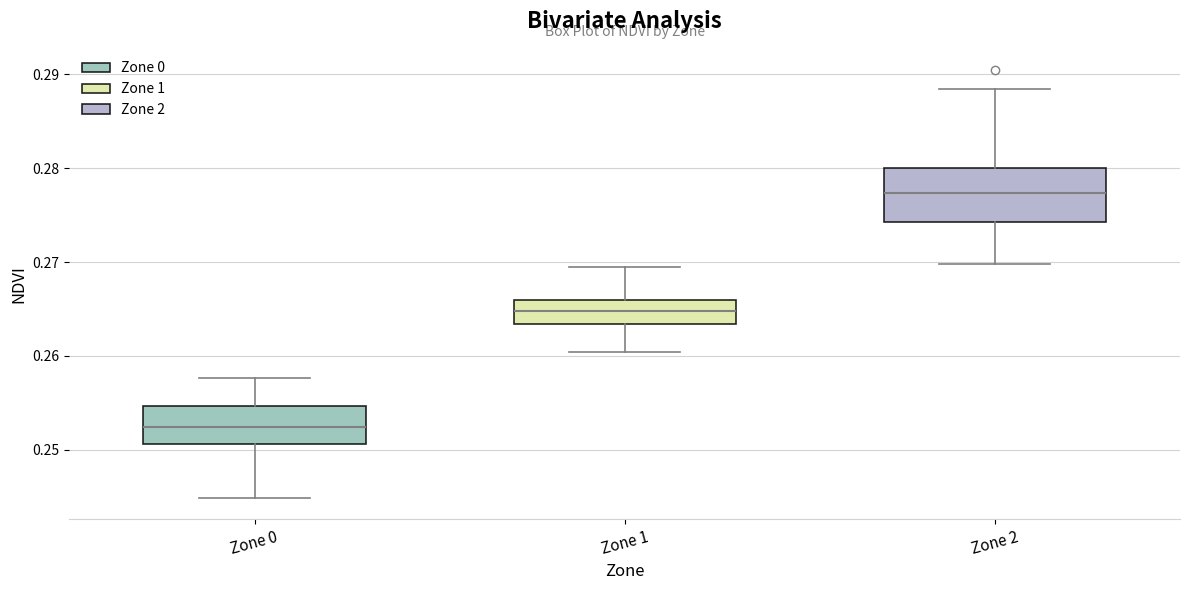

Reading left to right, transcribe this box plot: for each box, give where its median line is, the range the box spans, and where its two whiskers end, as read against the y-axis. The values are not printed on the chart, so give them approximately, as read against the axis.

Zone 0: median 0.252, box 0.251 to 0.255, whiskers 0.245 to 0.258
Zone 1: median 0.265, box 0.263 to 0.266, whiskers 0.260 to 0.269
Zone 2: median 0.277, box 0.274 to 0.280, whiskers 0.270 to 0.288